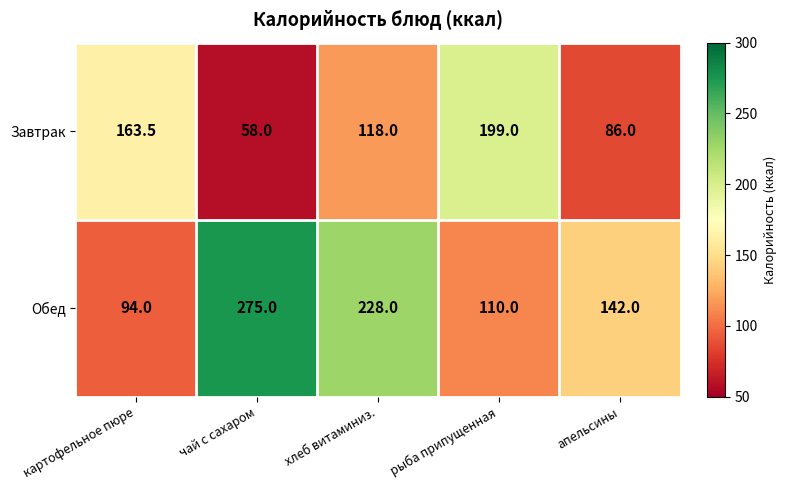

At how many categories does at least one series exceed 143?

4